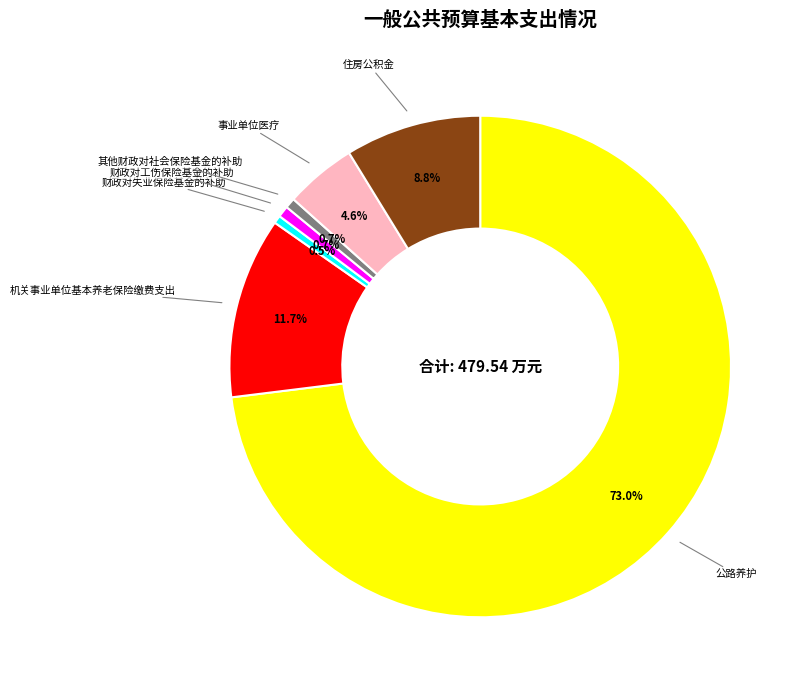

Which slice is the largest?

公路养护